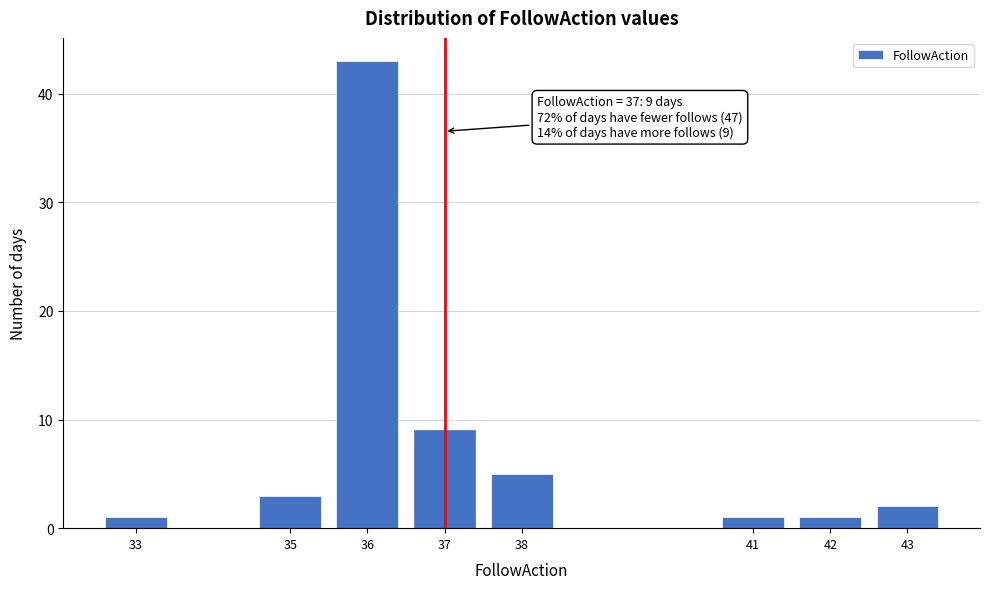

Reading left to right, list all the values displayed in this chart.

33=1	35=3	36=43	37=9	38=5	41=1	42=1	43=2